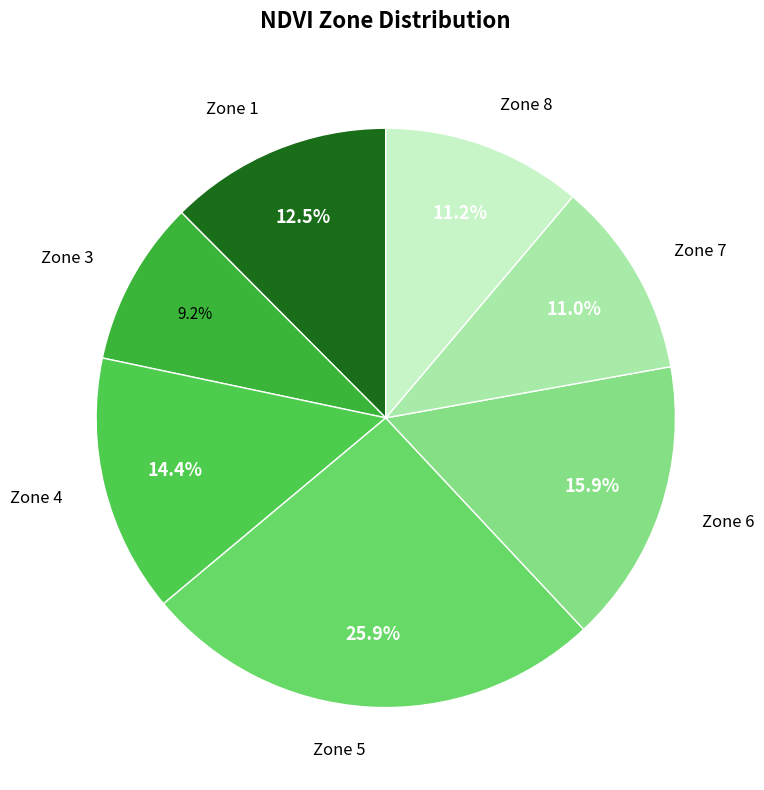

Is there any slice that represents more than half of the pie?

No